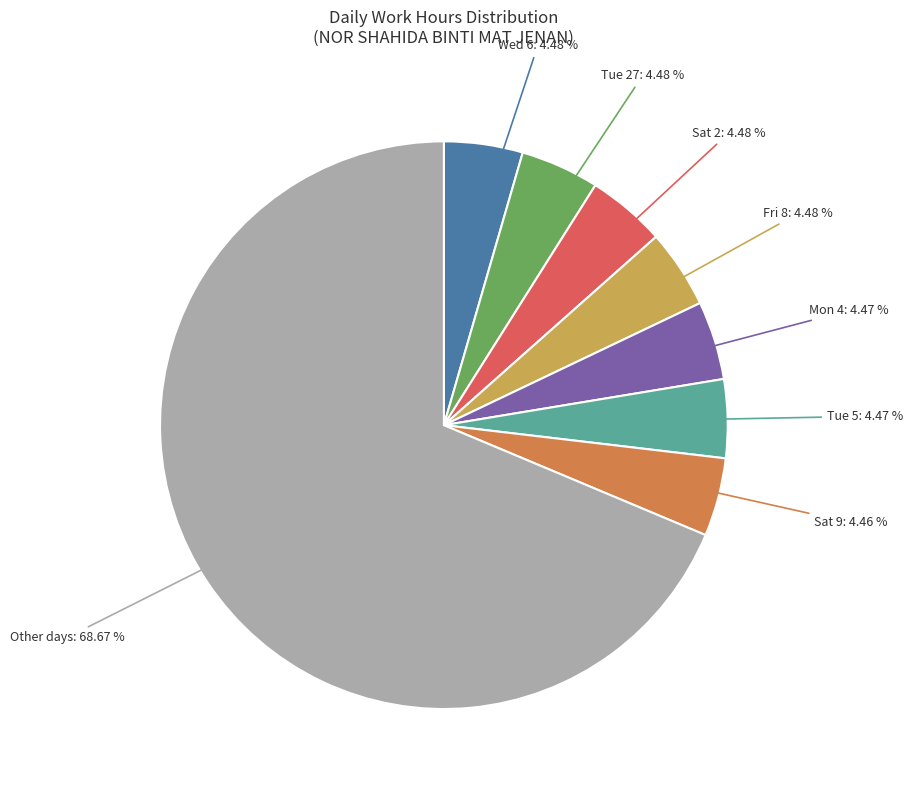

Does any single category account for the majority?

Yes